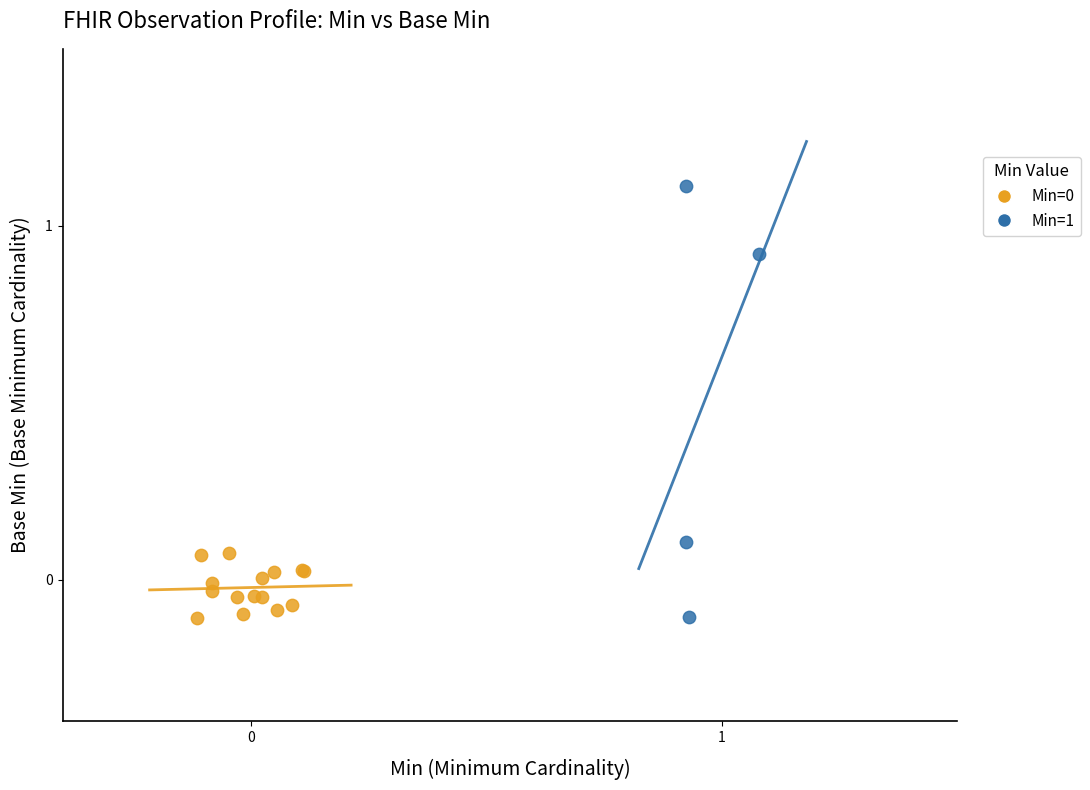

Which series reaches the maximum Y coordinate?

Min=1